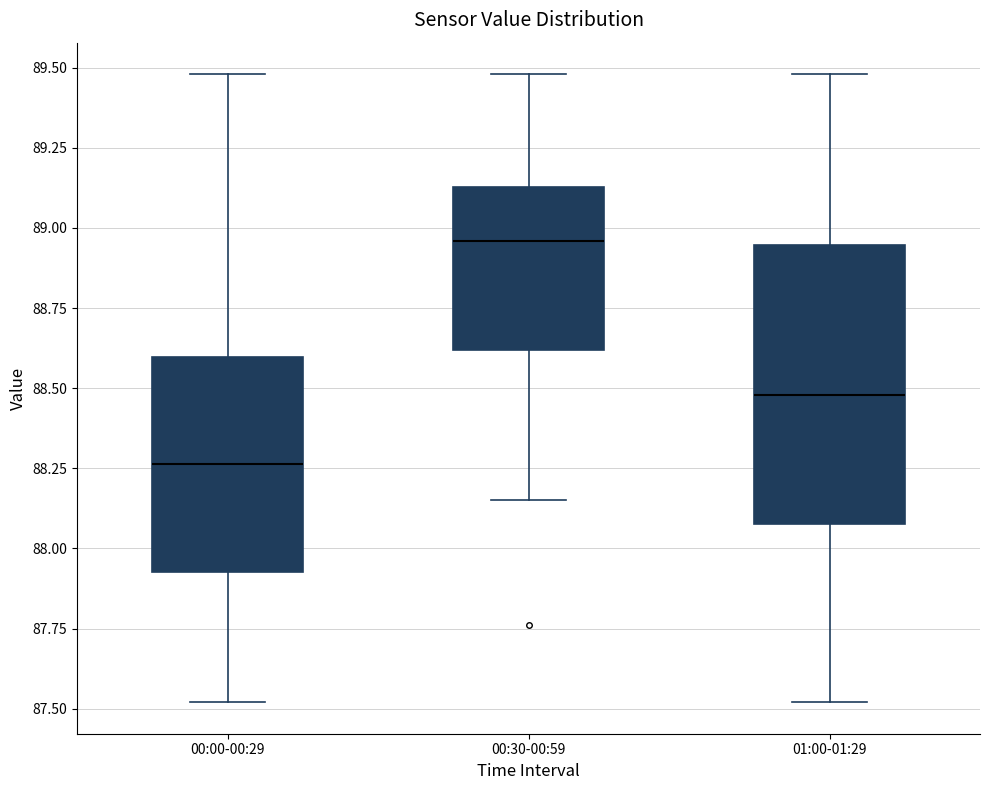

Reading left to right, transcribe this box plot: for each box, give where its median line is, the range the box spans, and where its two whiskers end, as read against the y-axis. The values are not printed on the chart, so give them approximately, as read against the axis.

00:00-00:29: median 88.25, box 87.95 to 88.60, whiskers 87.50 to 89.50
00:30-00:59: median 88.95, box 88.60 to 89.15, whiskers 88.15 to 89.50
01:00-01:29: median 88.50, box 88.10 to 88.95, whiskers 87.50 to 89.50